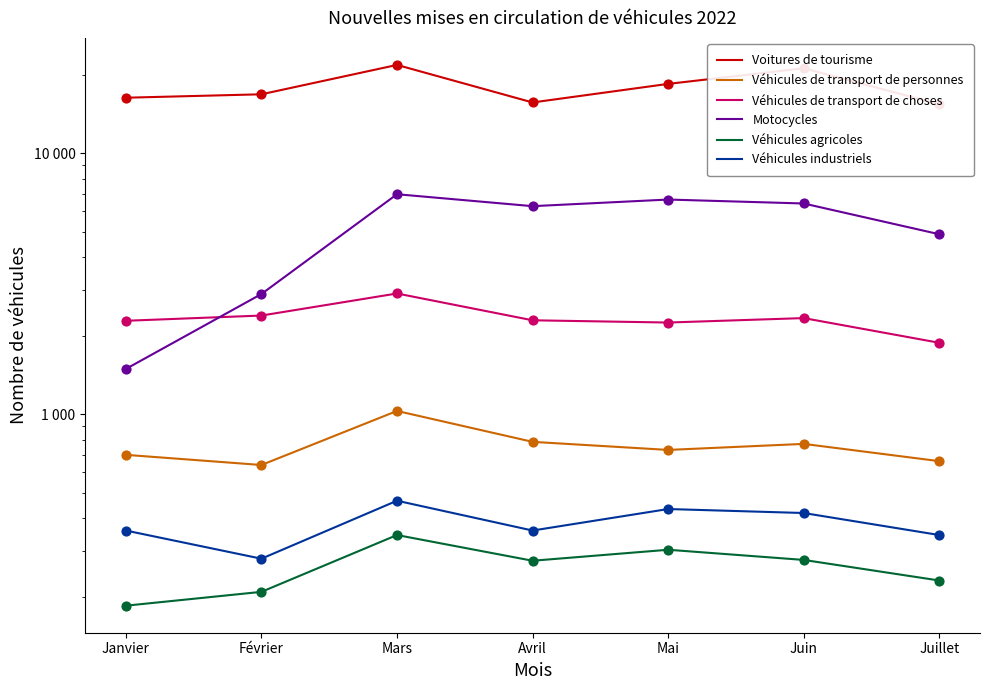

Which series has the widest spread of Y values?

Voitures de tourisme